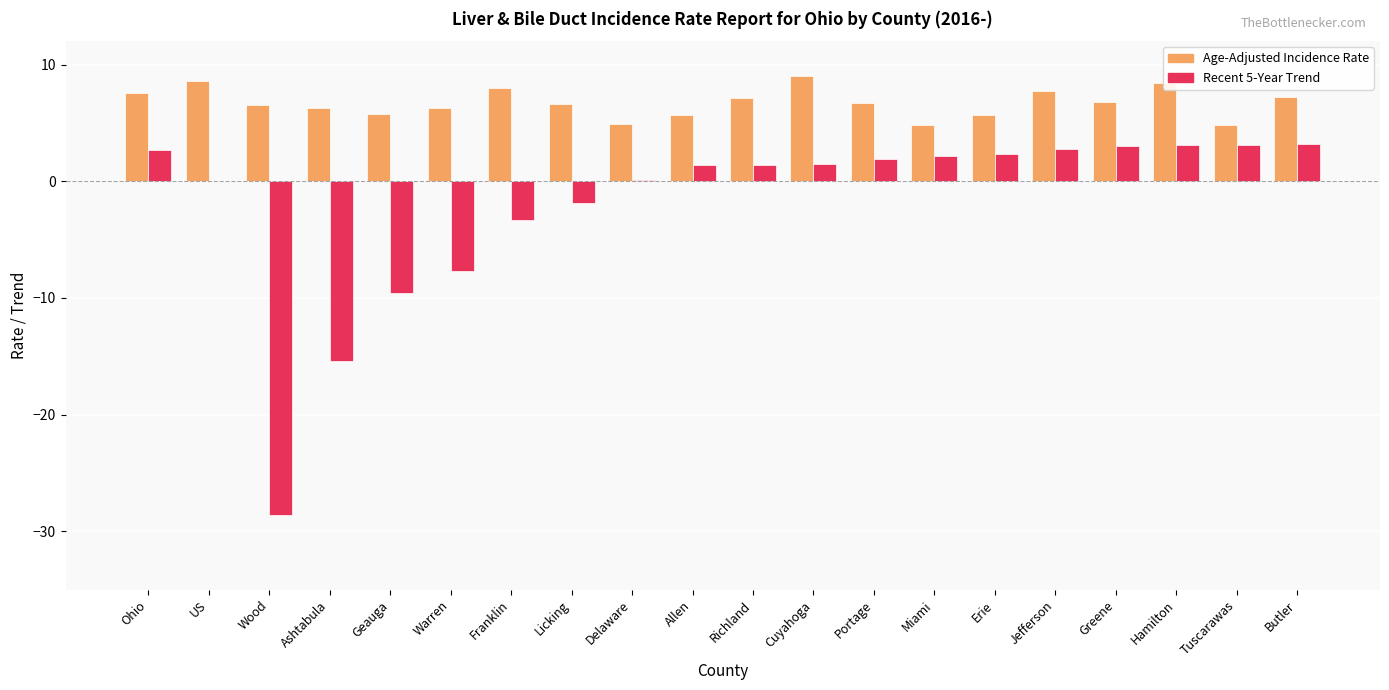

Count the number of categories in the chart.

20